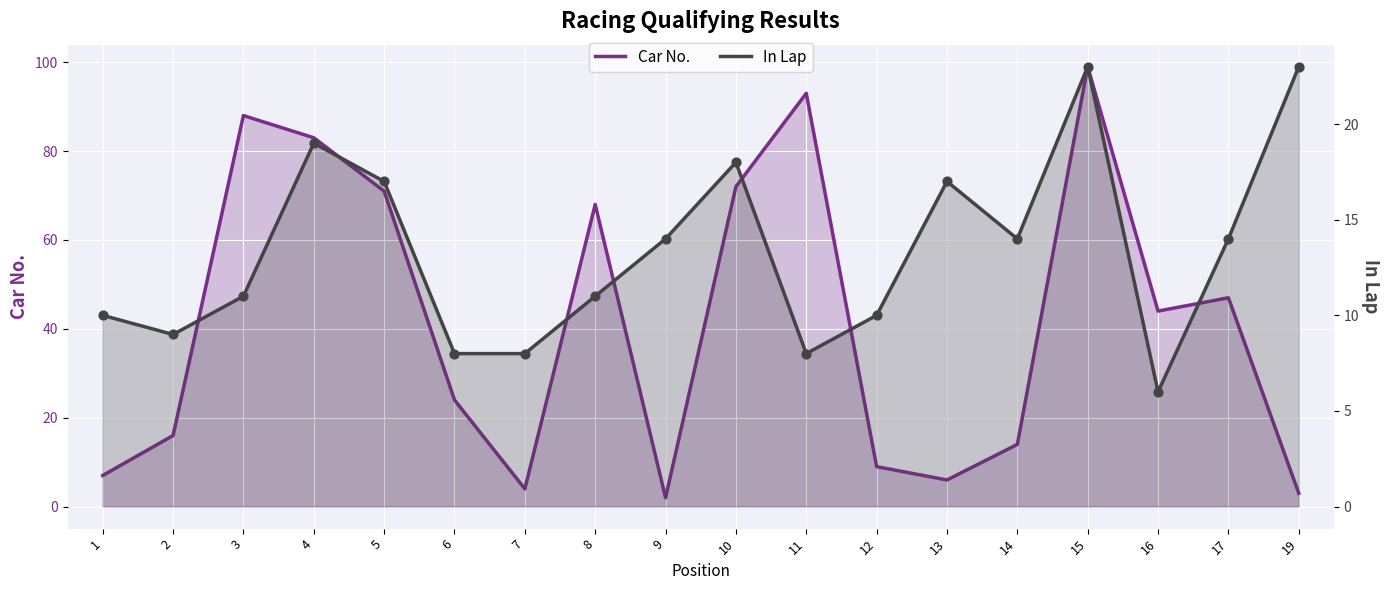

Which series reaches the maximum Y coordinate?

Car No.